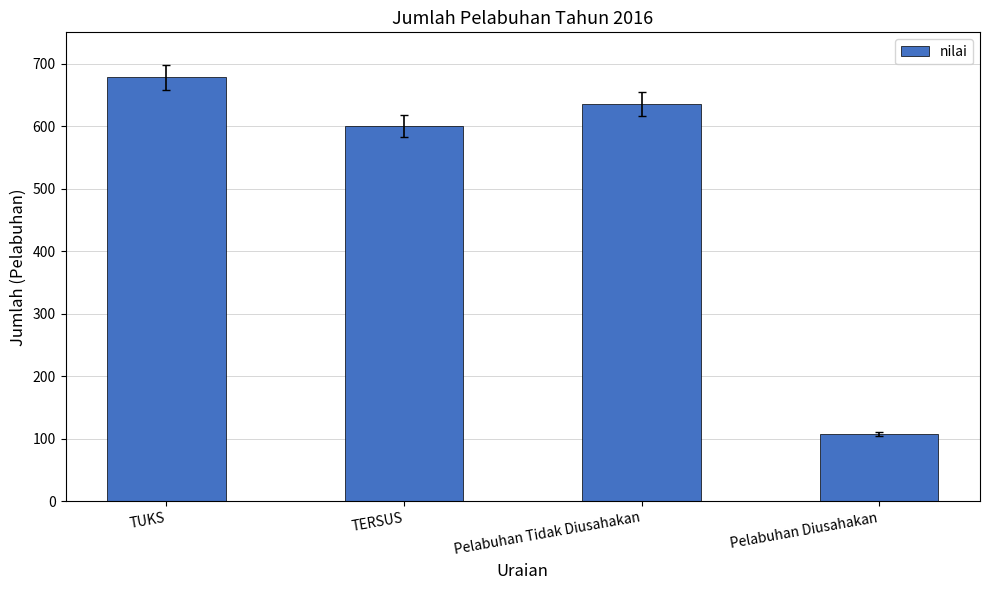

What is the minimum value shown in the chart?

108